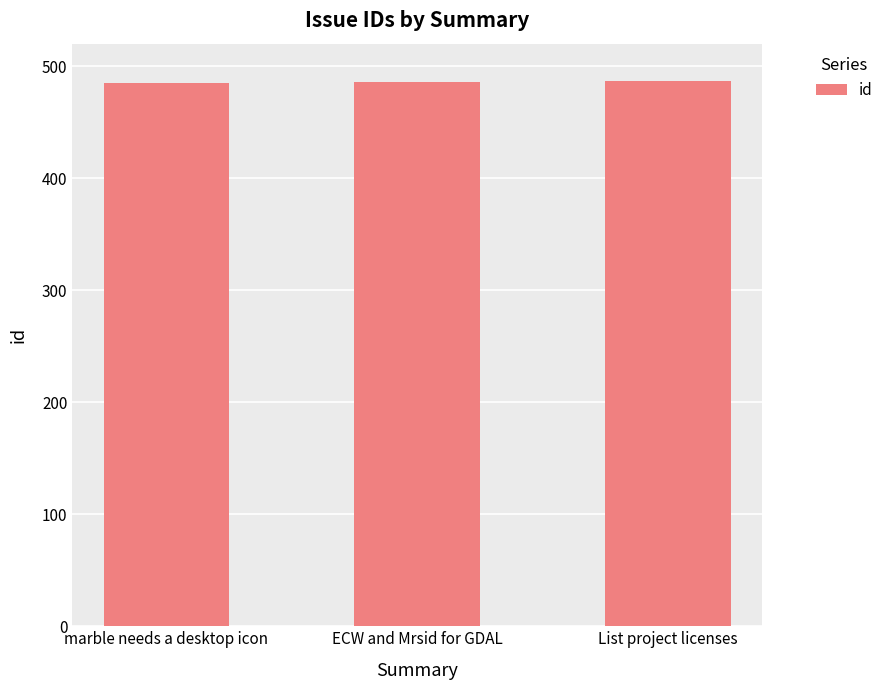

What is the average value?

486